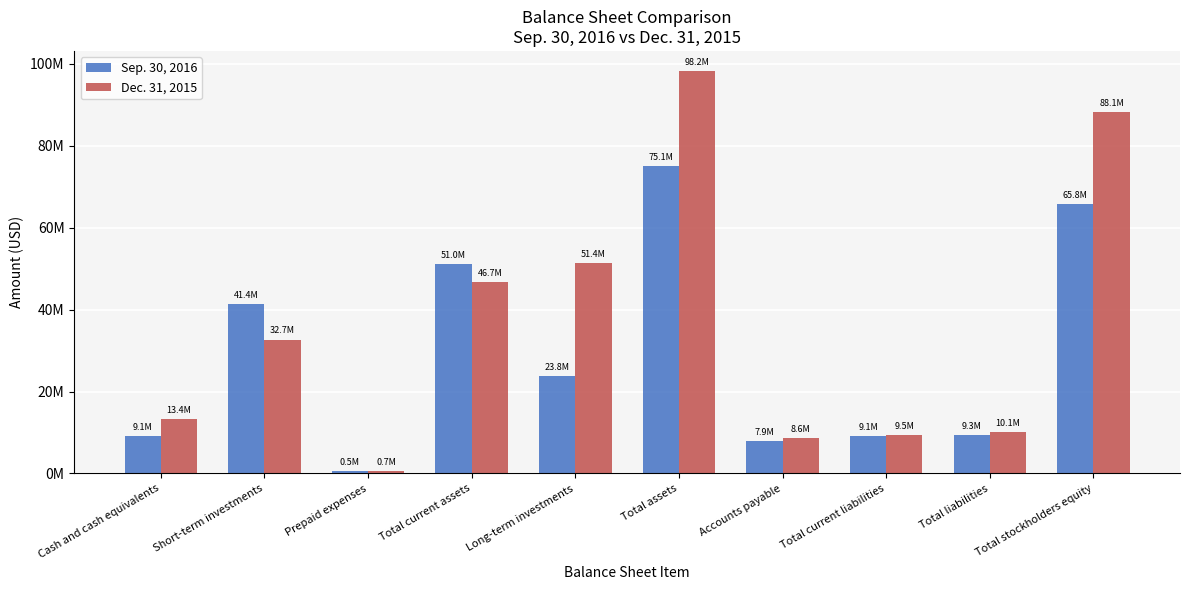

Between Accounts payable and Total stockholders equity, which is larger?

Total stockholders equity